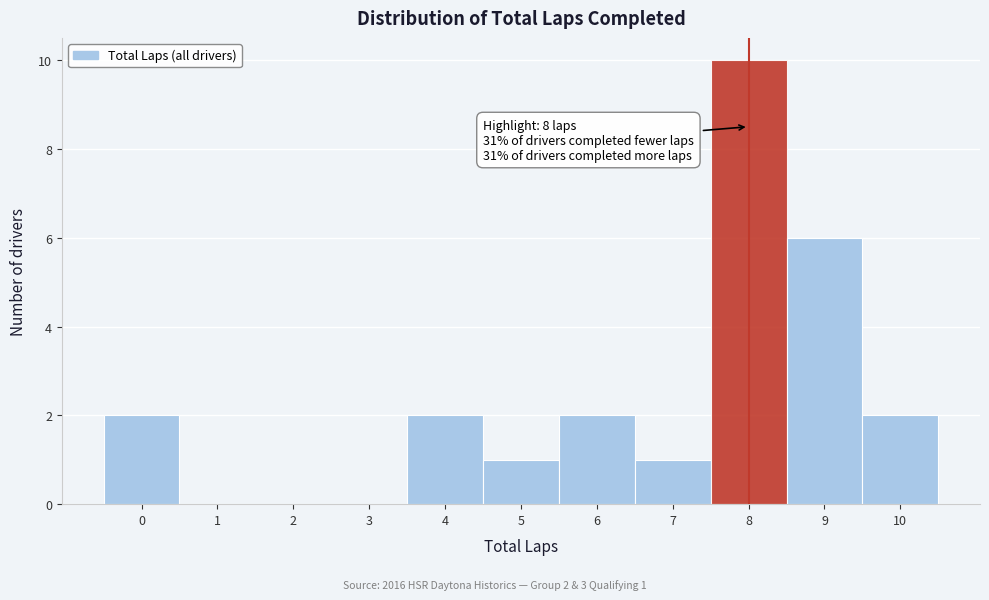

Over which range of the x-axis is the bar tallest?

7.5 to 8.5